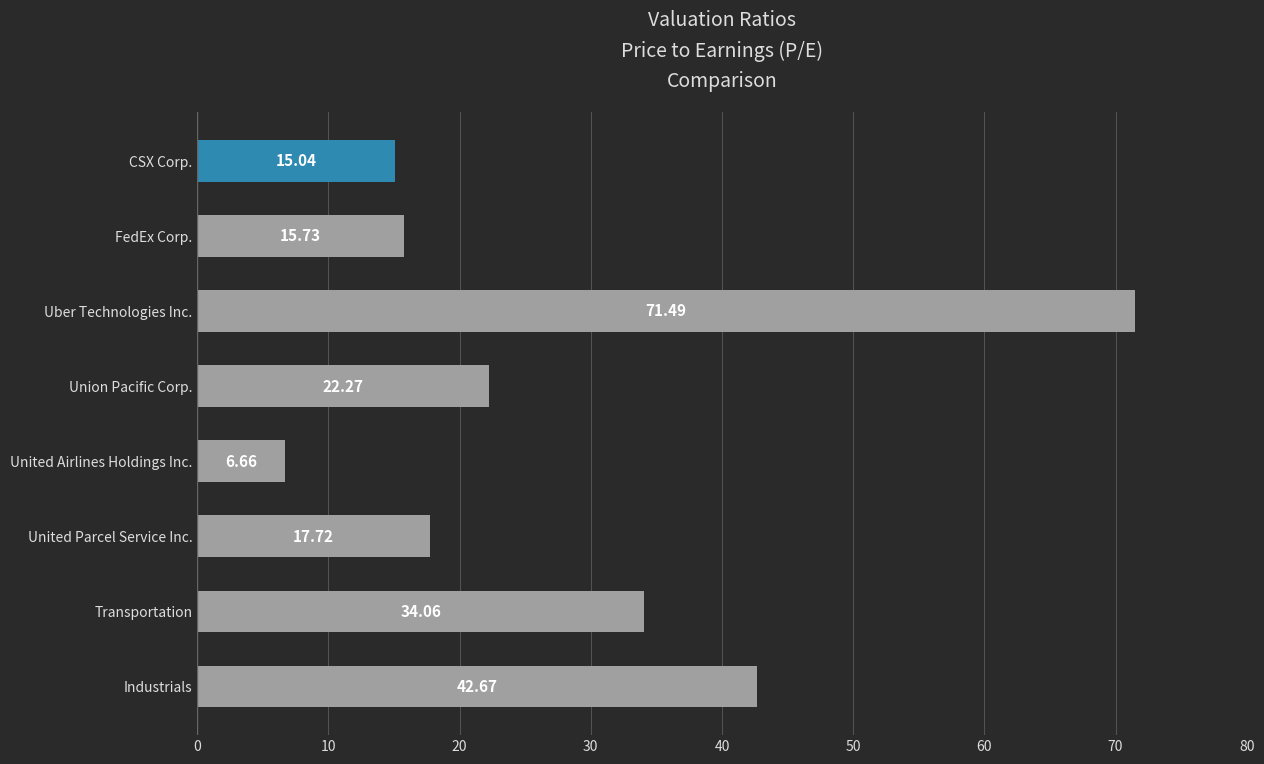

What is the sum of all values?

225.6